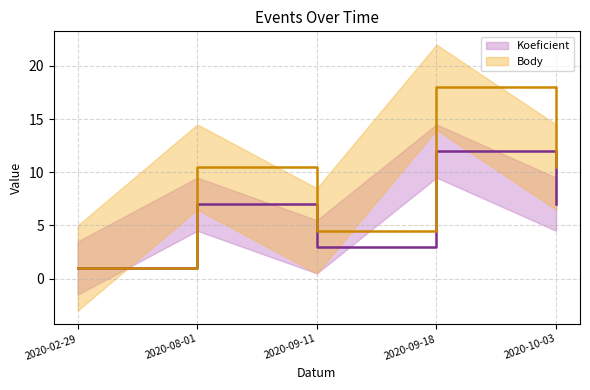

Is it true that Koeficient equals 7.0 at 2020-10-03?

True